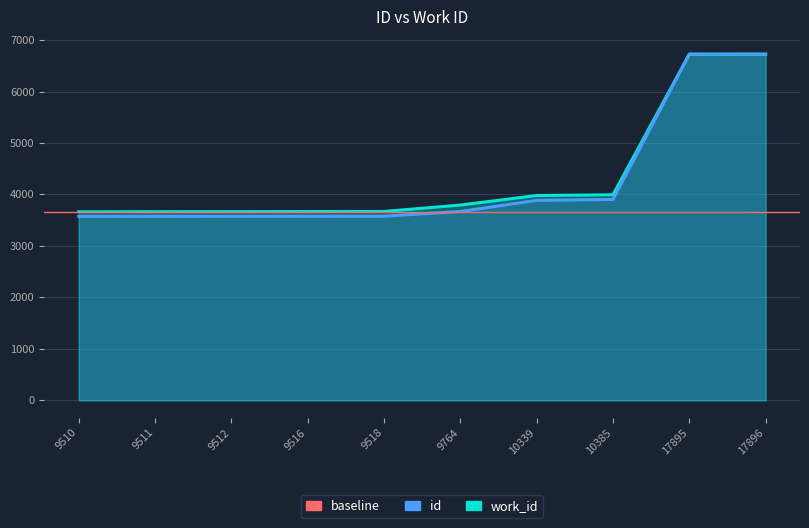

What is the value of the id point at the 1st from the left?

3574.2